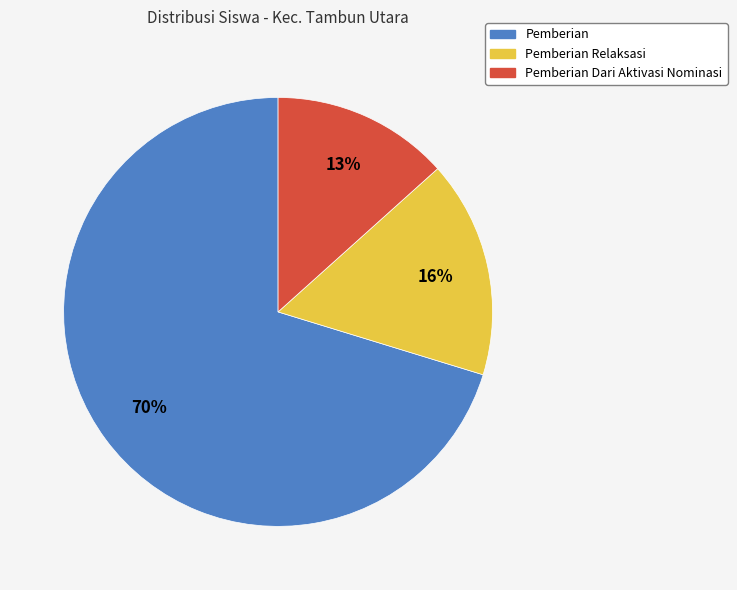

Does any single category account for the majority?

Yes